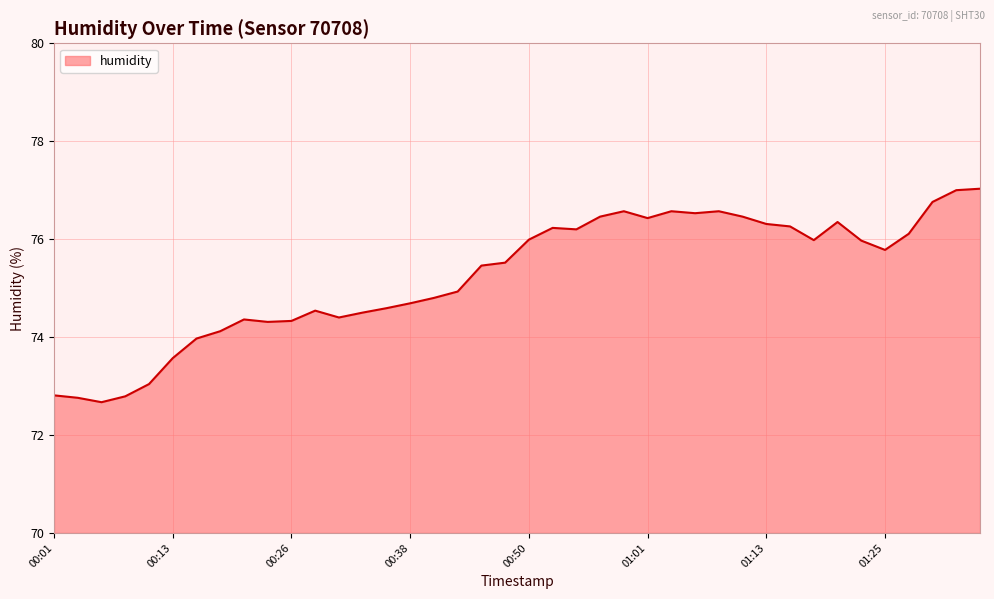

What is the difference between the maximum and minimum values?

4.4